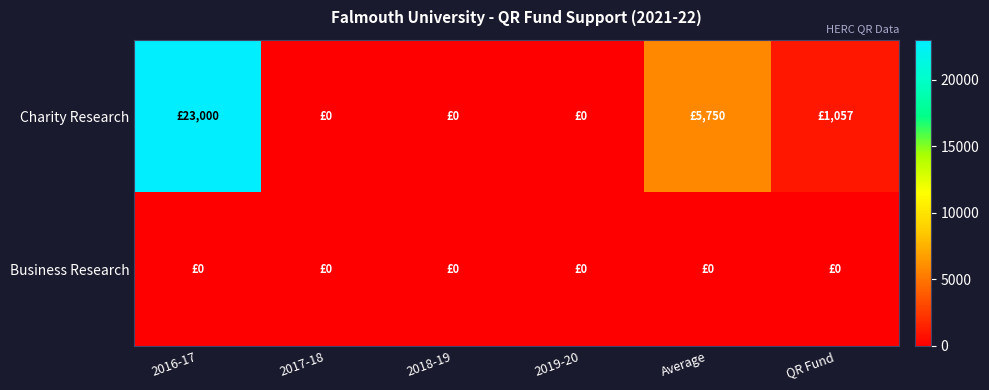

List the series in order of their peak value, highest first.

Charity Research, Business Research